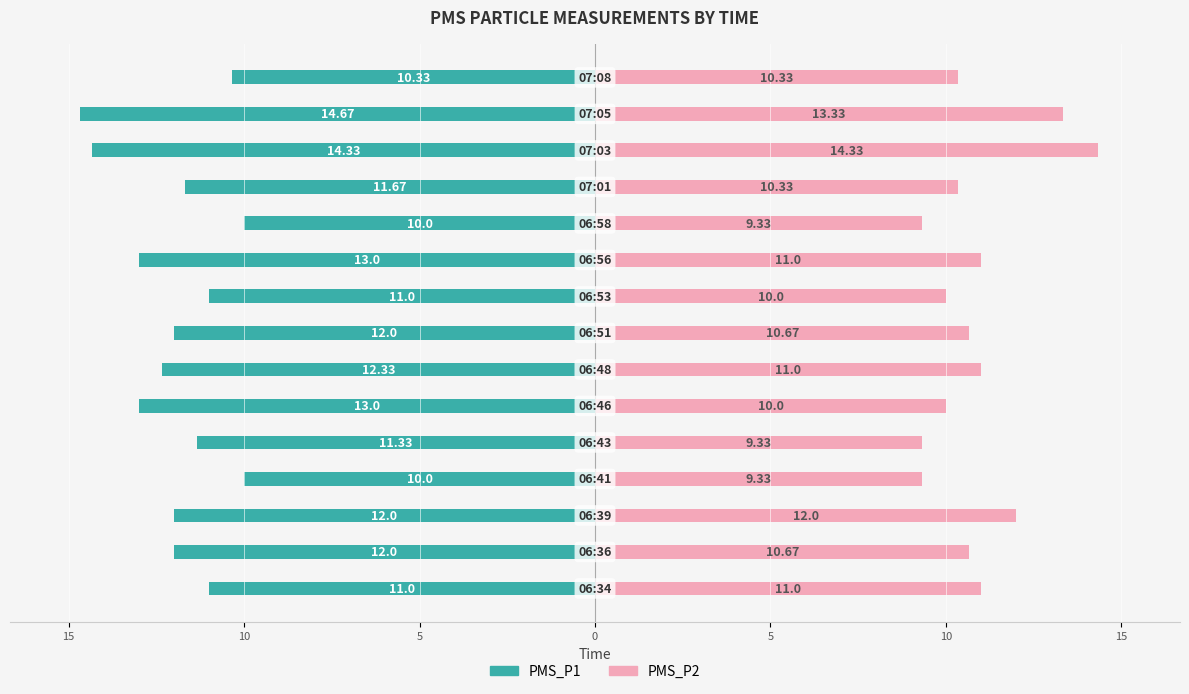

What is the difference between the maximum and second lowest values in the PMS_P2 series?

5.0